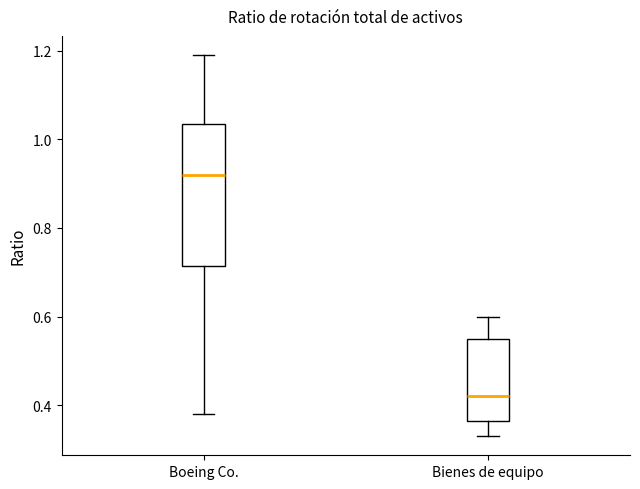

Reading left to right, transcribe this box plot: for each box, give where its median line is, the range the box spans, and where its two whiskers end, as read against the y-axis. The values are not printed on the chart, so give them approximately, as read against the axis.

Boeing Co.: median 0.92, box 0.72 to 1.04, whiskers 0.38 to 1.20
Bienes de equipo: median 0.42, box 0.36 to 0.56, whiskers 0.34 to 0.60